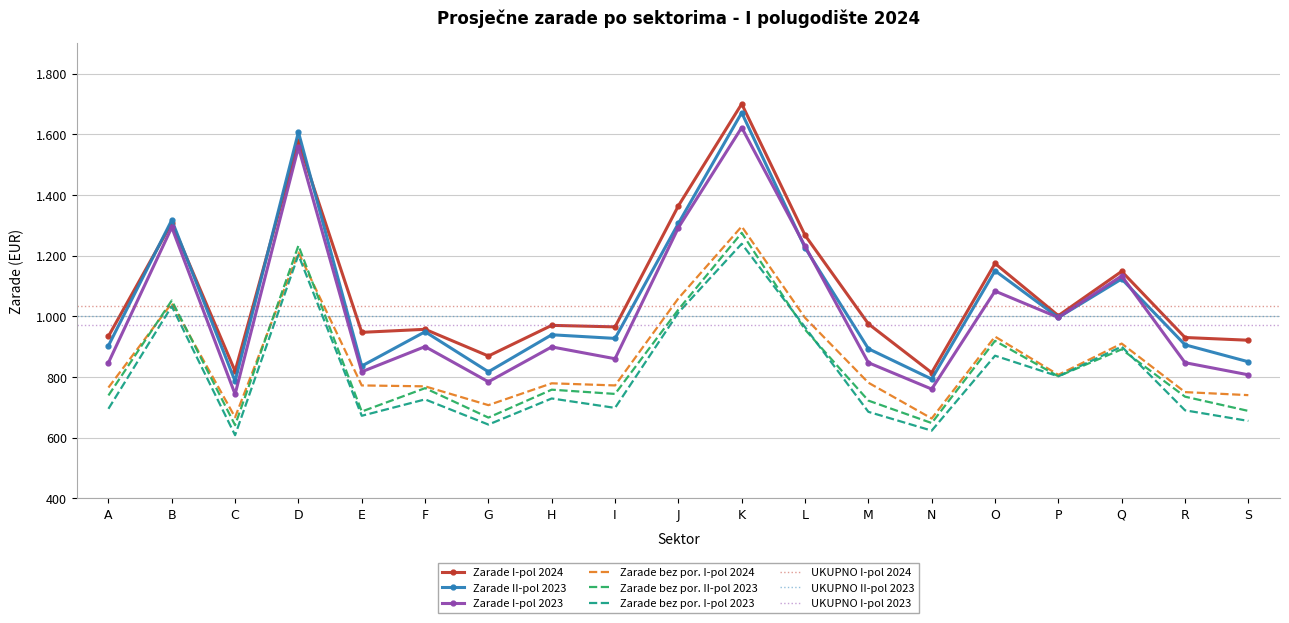

The Zarade I-pol 2024 series shows 814 at N. True or false?

True